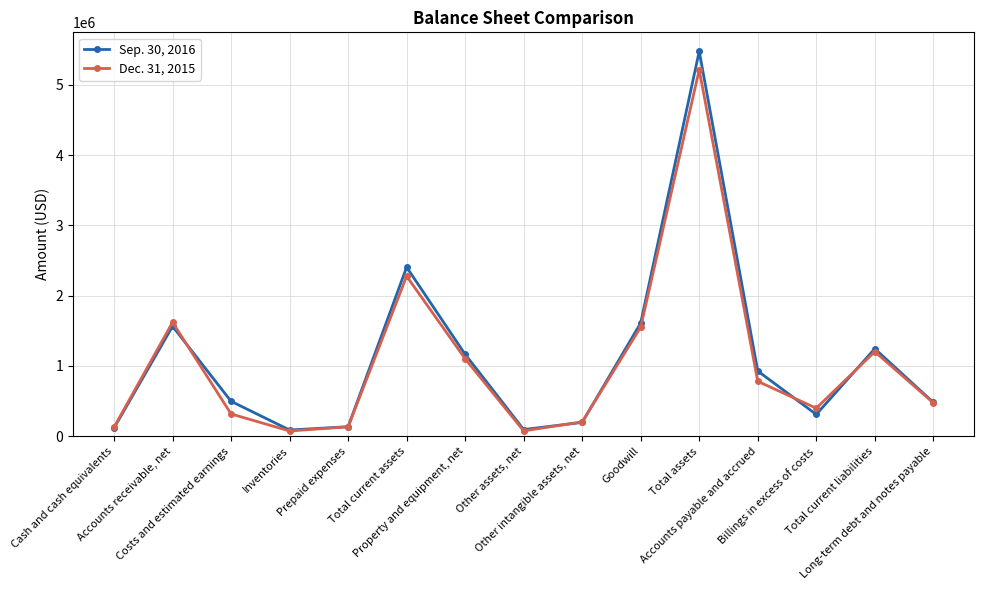

What is the value of the Sep. 30, 2016 point at the 10th from the left?

1612238